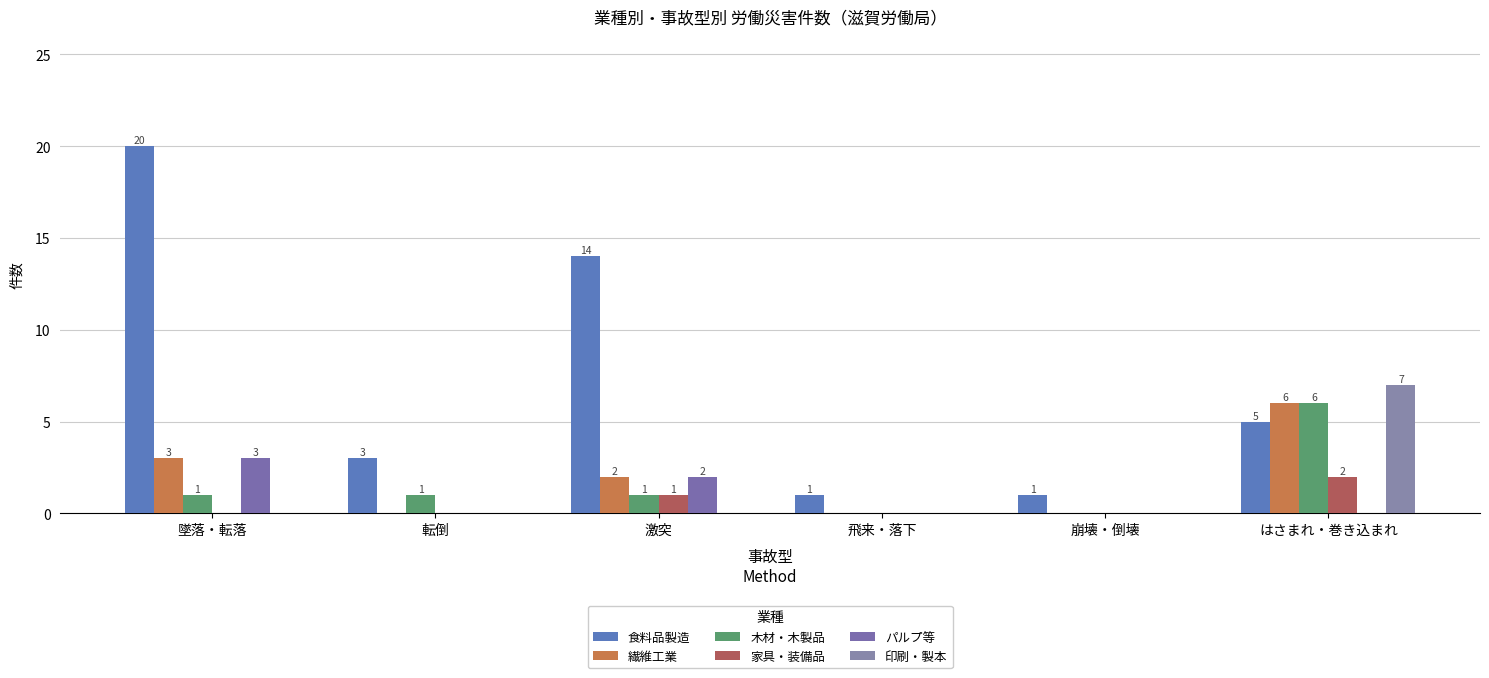

At 崩壊・倒壊, list the series in order from smallest to largest.

繊維工業, 木材・木製品, 家具・装備品, パルプ等, 印刷・製本, 食料品製造